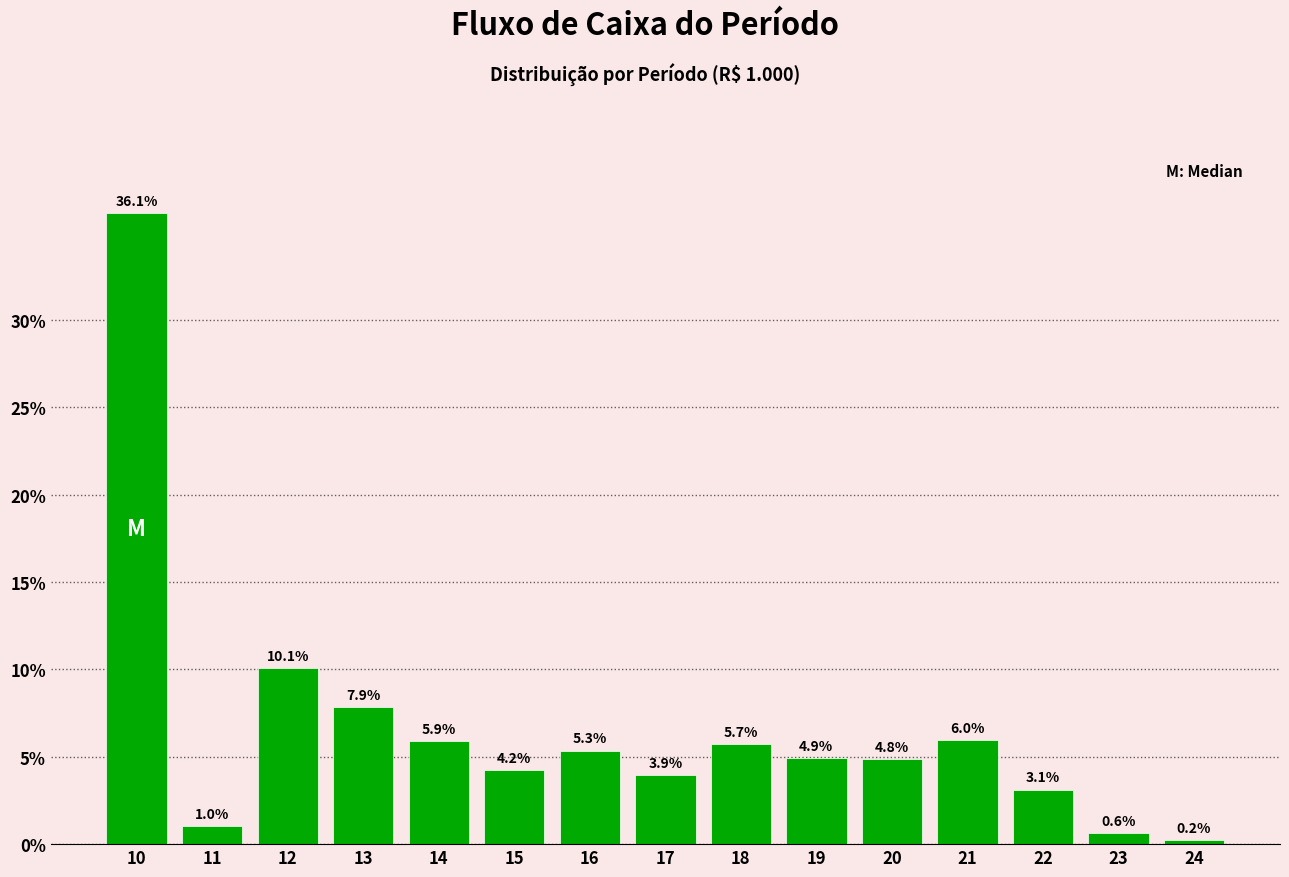

Reading left to right, extract all data points from this chart.

36.1	1.0	10.1	7.9	5.9	4.2	5.3	3.9	5.7	4.9	4.8	6.0	3.1	0.6	0.2